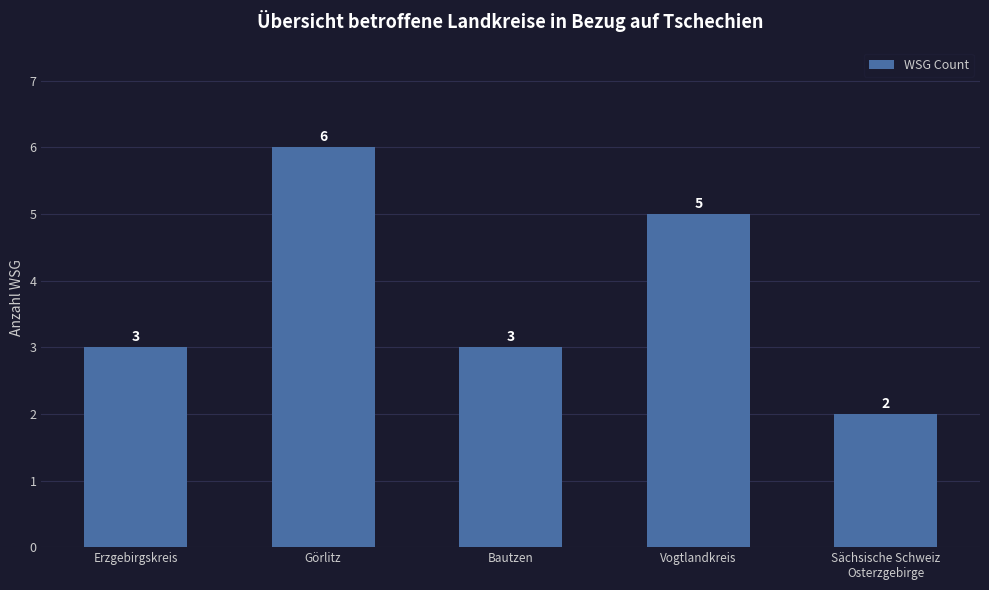

Is it true that the value at Vogtlandkreis is 5?

True